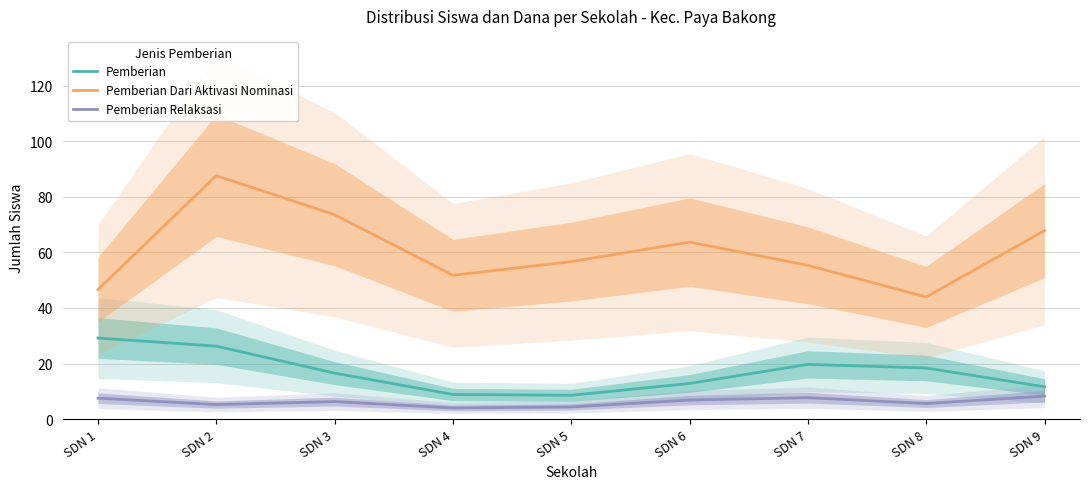

Rank the categories by Pemberian value from lowest to highest.

SDN 5, SDN 4, SDN 9, SDN 6, SDN 3, SDN 8, SDN 7, SDN 2, SDN 1